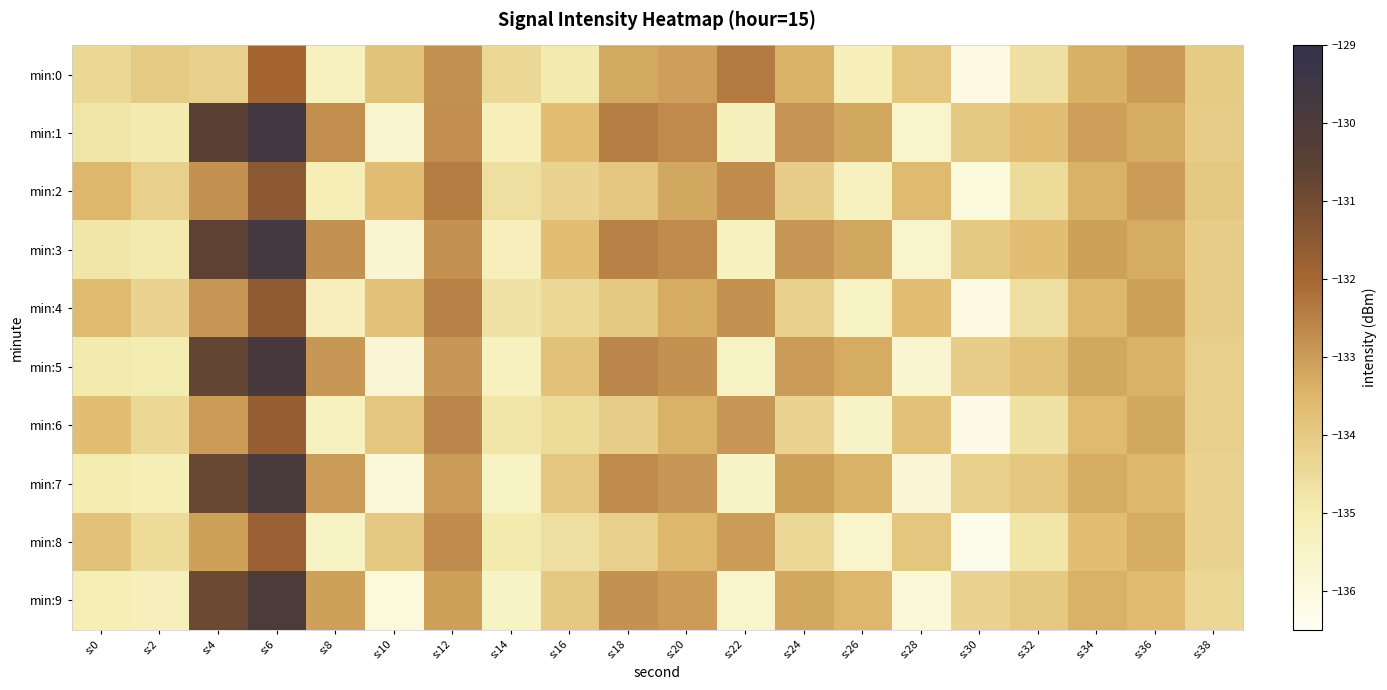

Between s:10 and s:36, which is larger?

s:36